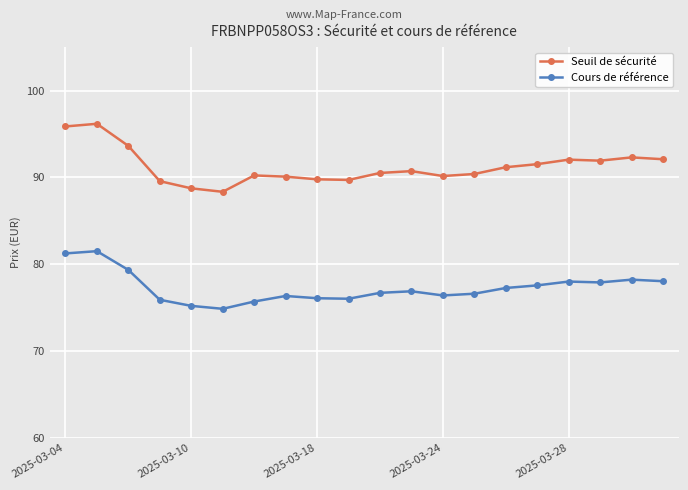

What is the average value of the Seuil de sécurité series?

91.2